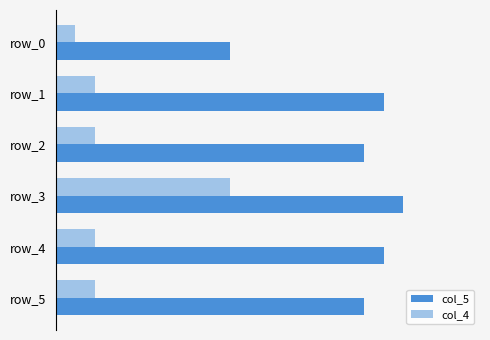

What are all the series names shown in the legend?

col_5, col_4